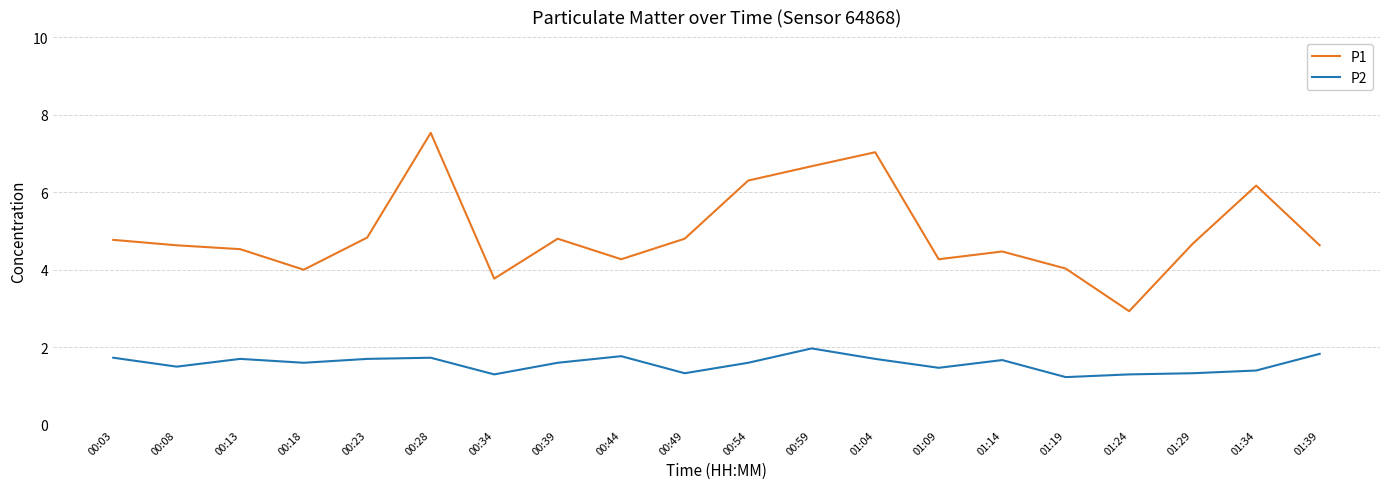

Which series has the largest range (max minus min)?

P1